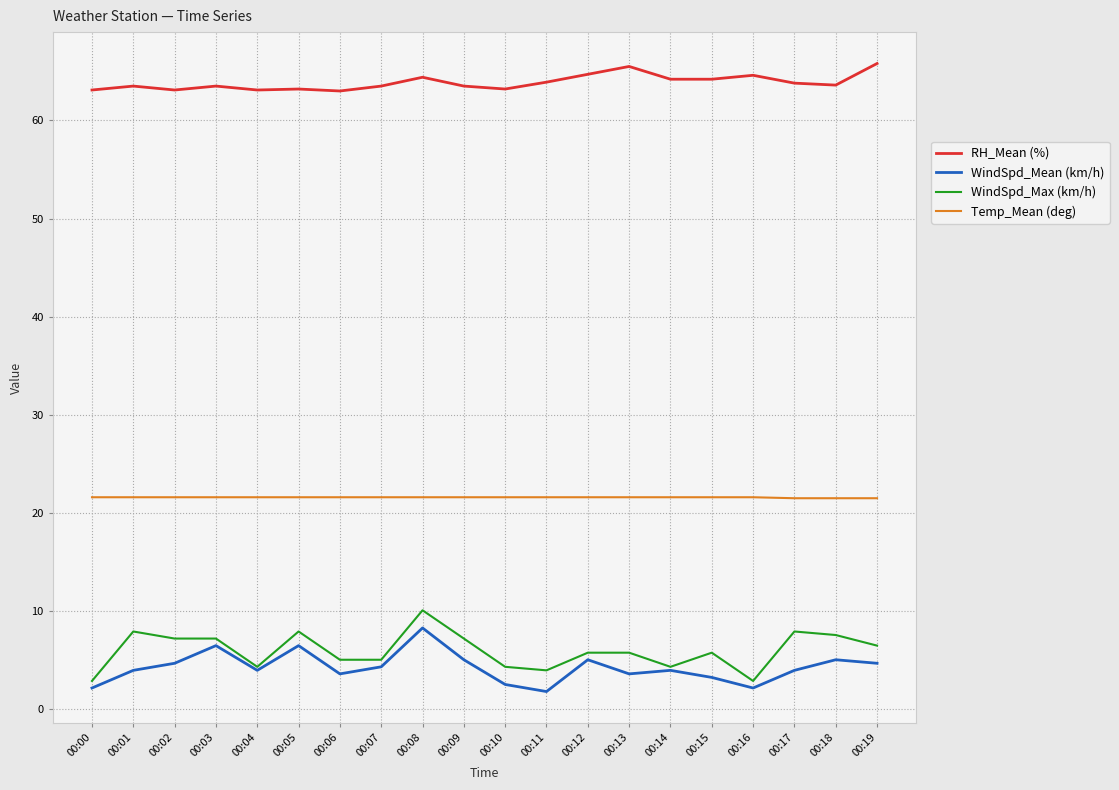

True or false: RH_Mean (%) has a value of 108.9 at 00:10.

False